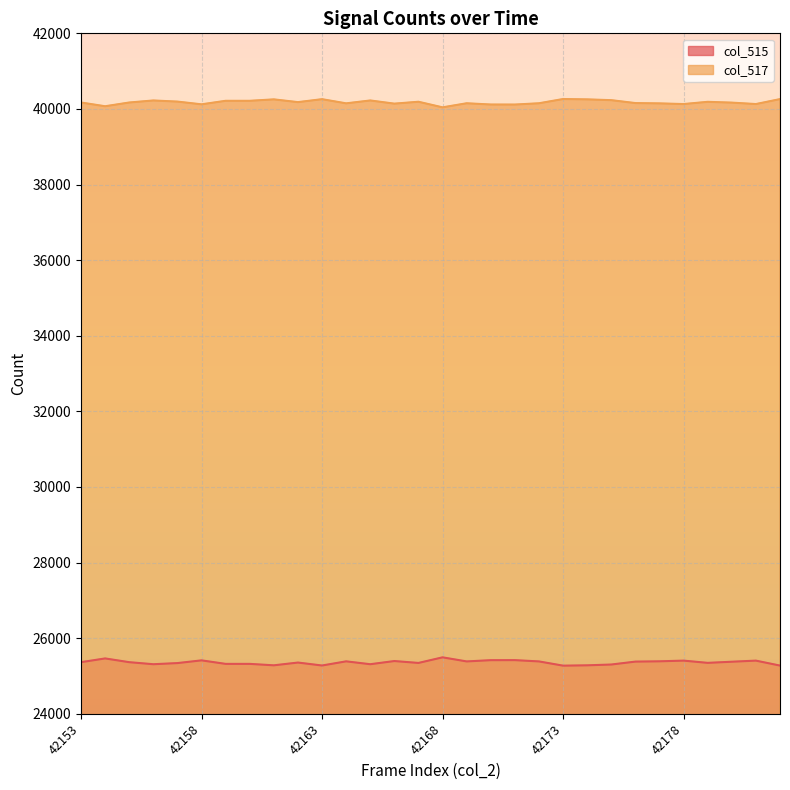

Reading right to left, transcribe all the data shown in this chart.

col_515: 42182=25275	42181=25406	42180=25377	42179=25347	42178=25406	42177=25388	42176=25380	42175=25303	42174=25282	42173=25273	42172=25385	42171=25419	42170=25418	42169=25385	42168=25493	42167=25345	42166=25395	42165=25311	42164=25387	42163=25277	42162=25355	42161=25282	42160=25320	42159=25320	42158=25413	42157=25341	42156=25311	42155=25365	42154=25464	42153=25365
col_517: 42182=40260	42181=40129	42180=40167	42179=40188	42178=40129	42177=40147	42176=40155	42175=40232	42174=40253	42173=40262	42172=40150	42171=40116	42170=40117	42169=40150	42168=40042	42167=40190	42166=40140	42165=40224	42164=40148	42163=40258	42162=40180	42161=40253	42160=40215	42159=40215	42158=40122	42157=40194	42156=40224	42155=40170	42154=40071	42153=40170